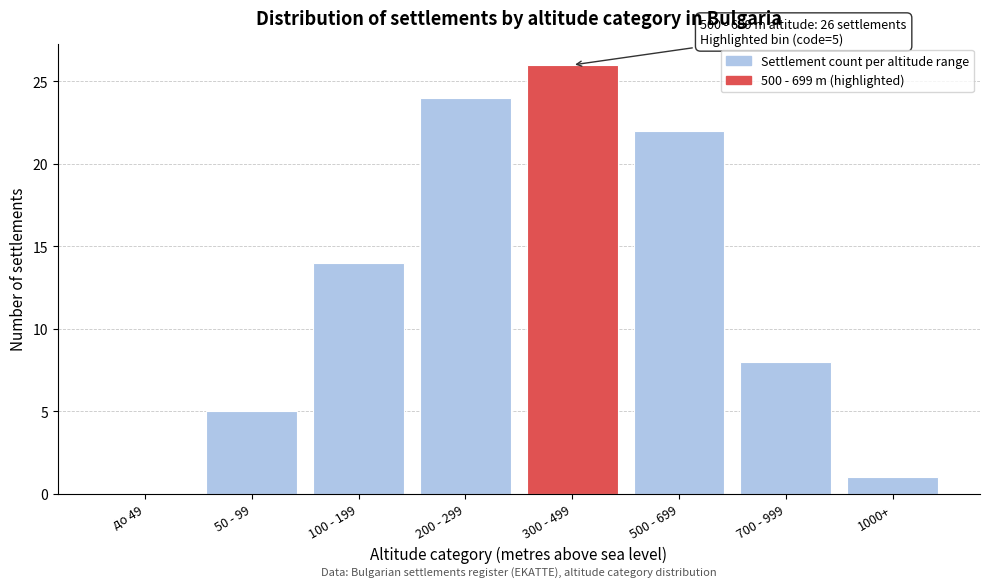

Reading left to right, extract all data points from this chart.

до 49=0	50 - 99=5	100 - 199=14	200 - 299=24	300 - 499=26	500 - 699=22	700 - 999=8	1000+=1